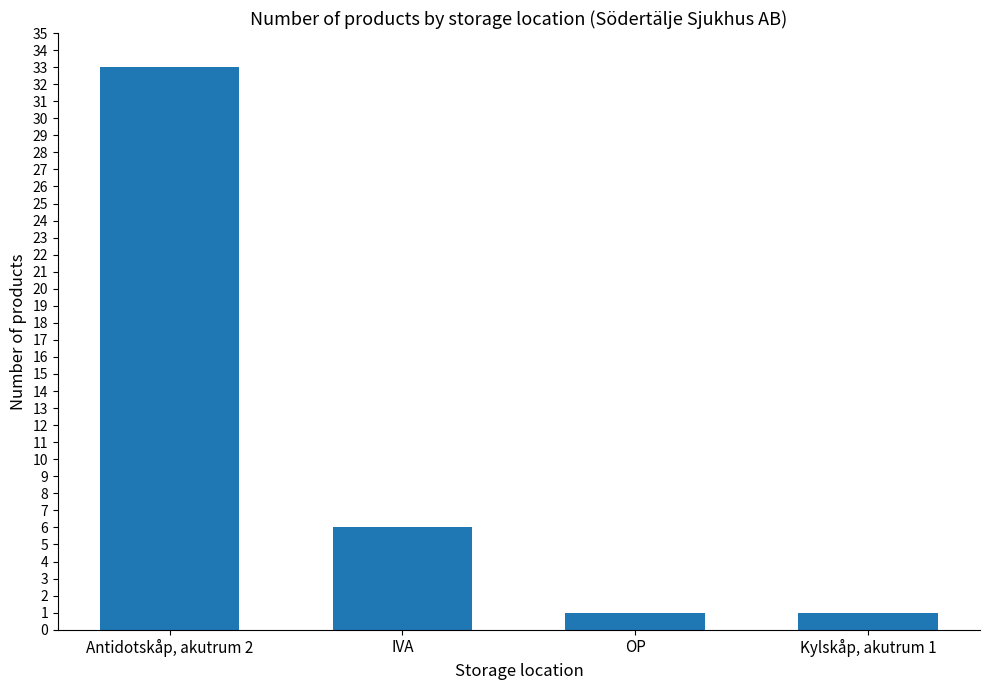

What is the label of the 4th bar from the left?

Kylskåp, akutrum 1